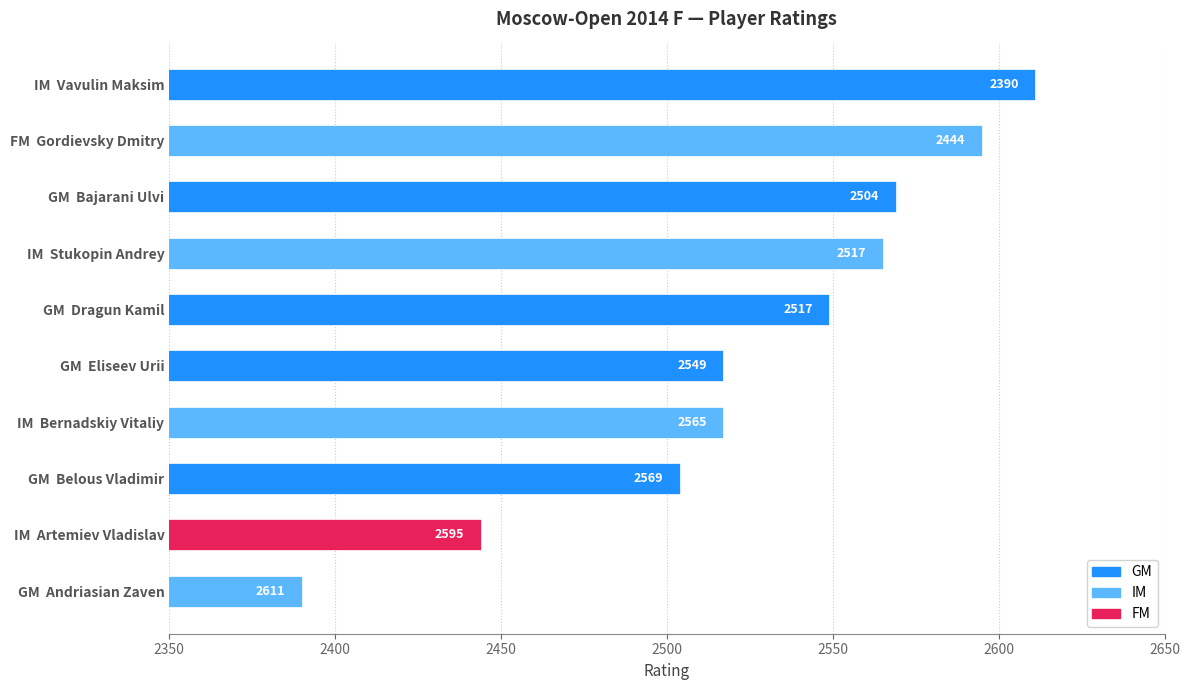

Are the bars horizontal?

Yes